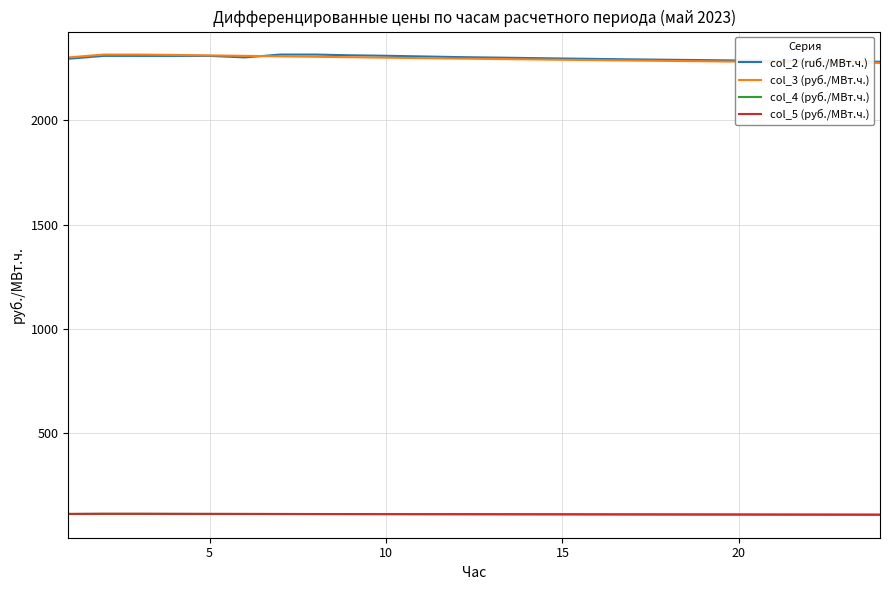

What is the average value of the col_5 (руб./МВт.ч.) series?

113.3